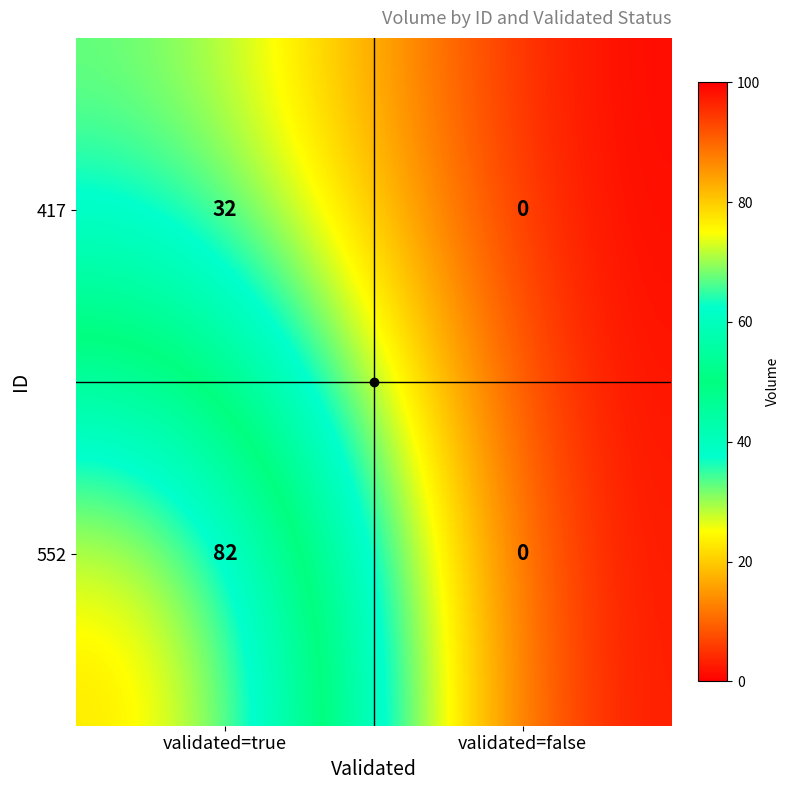

The 552 series shows 82 at validated=true. True or false?

True